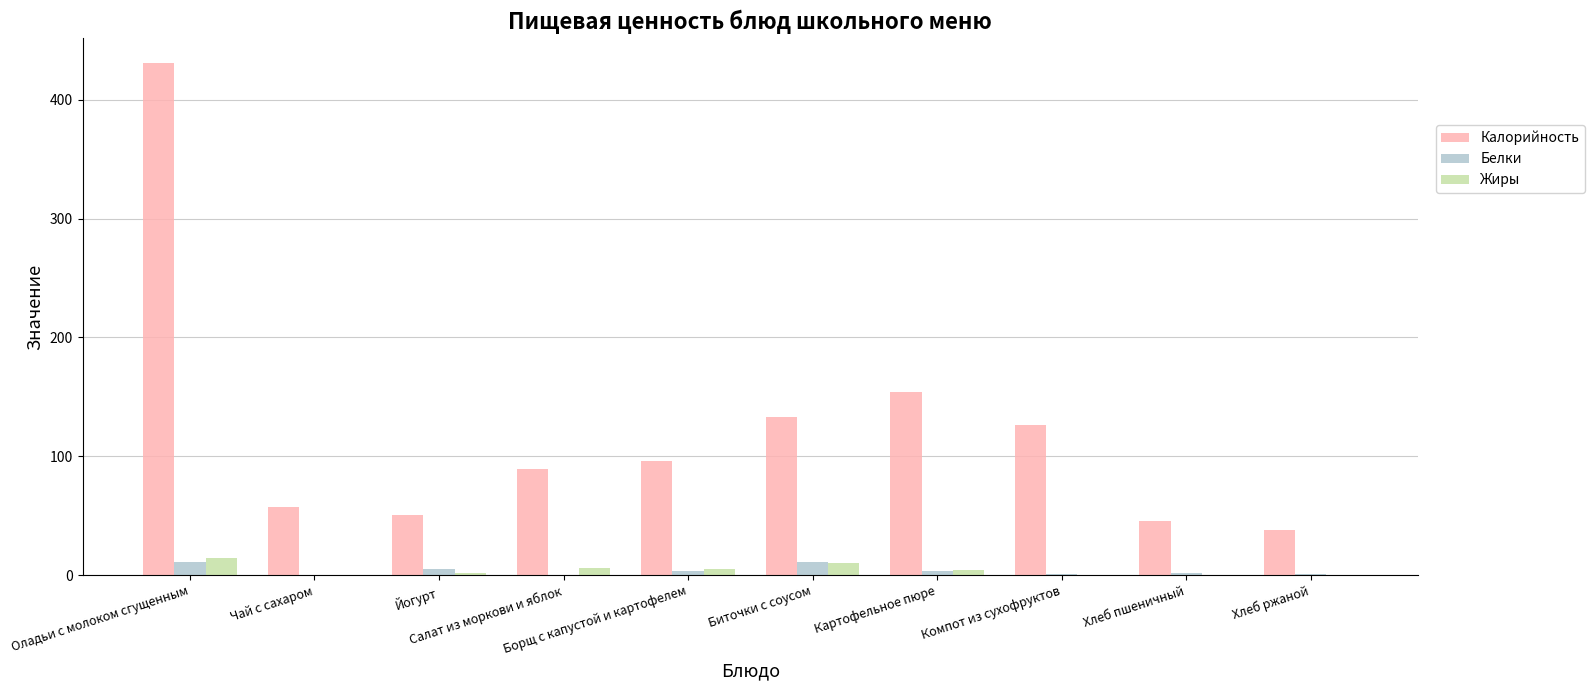

What is the sum of all Калорийность values?

1221.0